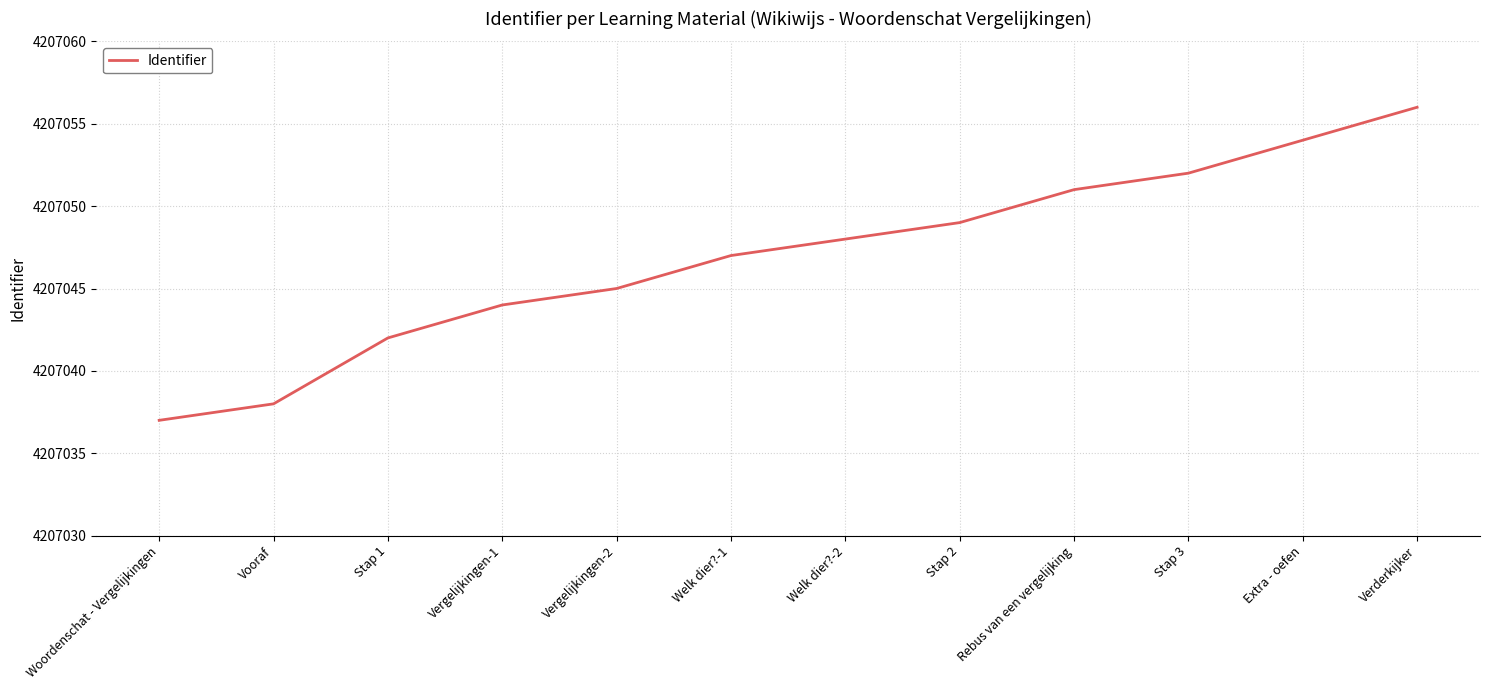

The value at Extra - oefen is 2140443. True or false?

False